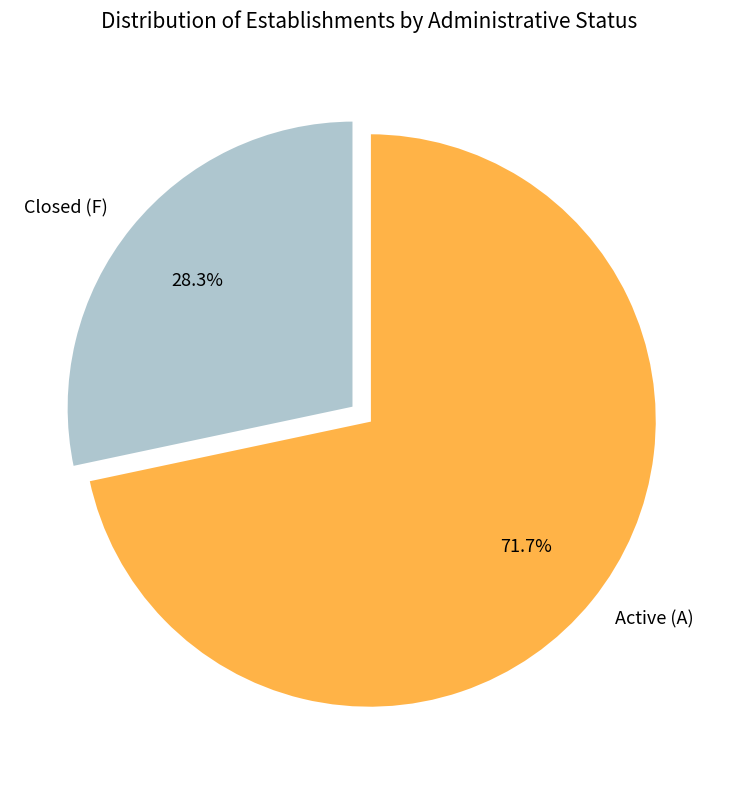

Which slice represents more than half of the pie?

Active (A)